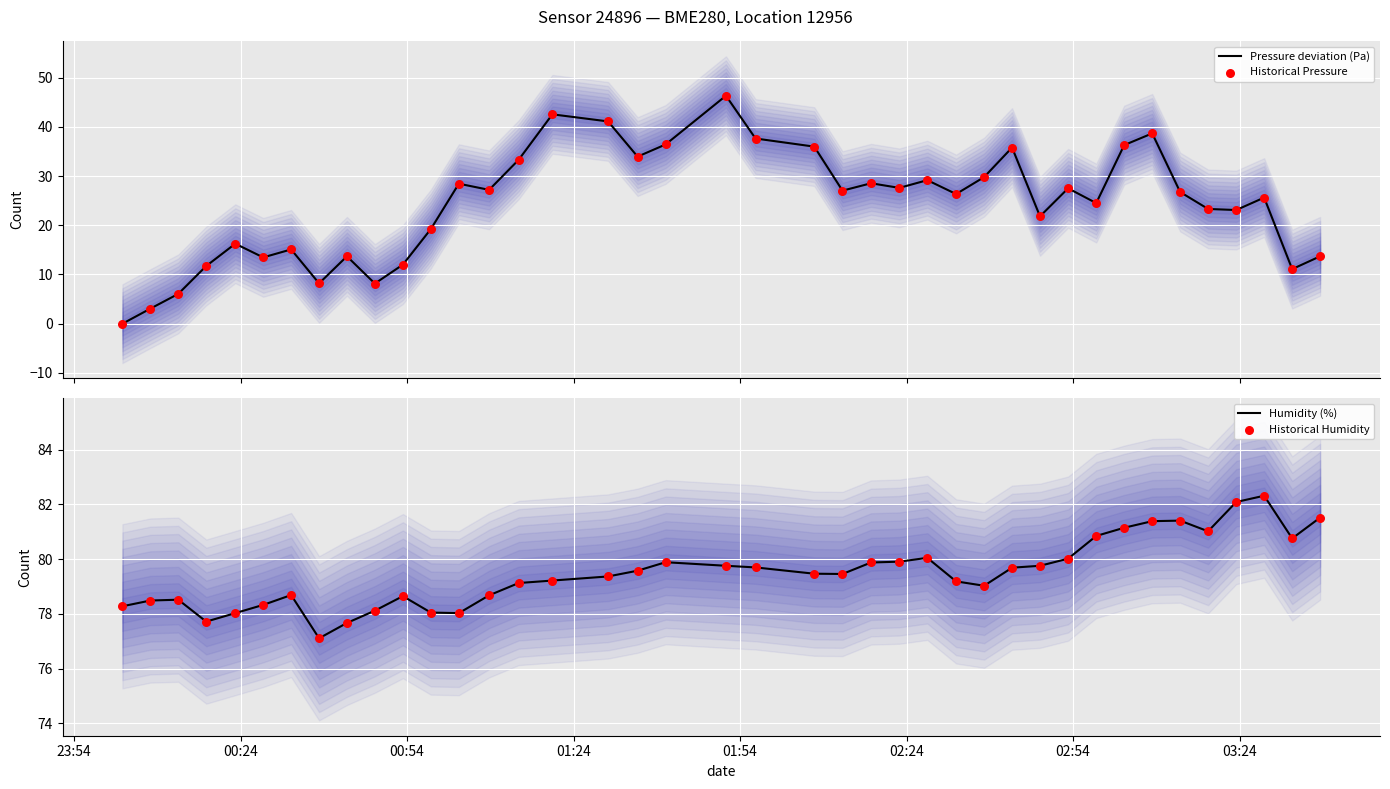

Which series has the largest Y range (max minus min)?

Pressure deviation (Pa)